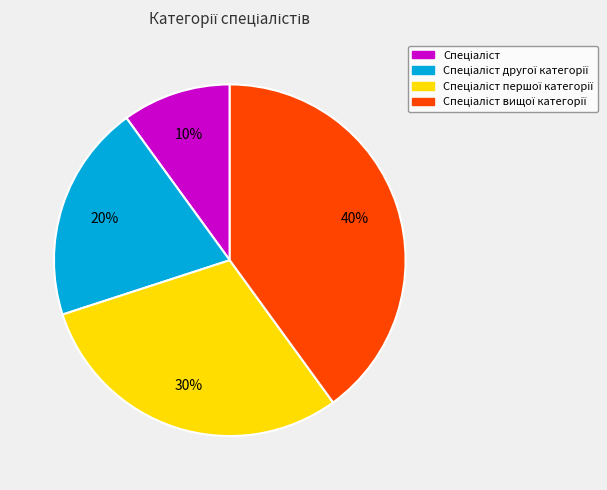

Is there any slice that represents more than half of the pie?

No